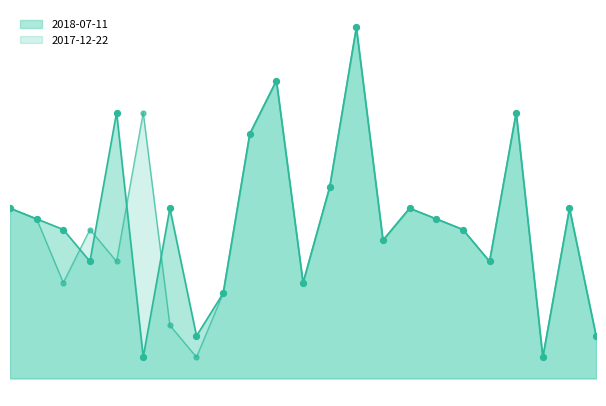

Which series has the largest total across all categories?

2018-07-11